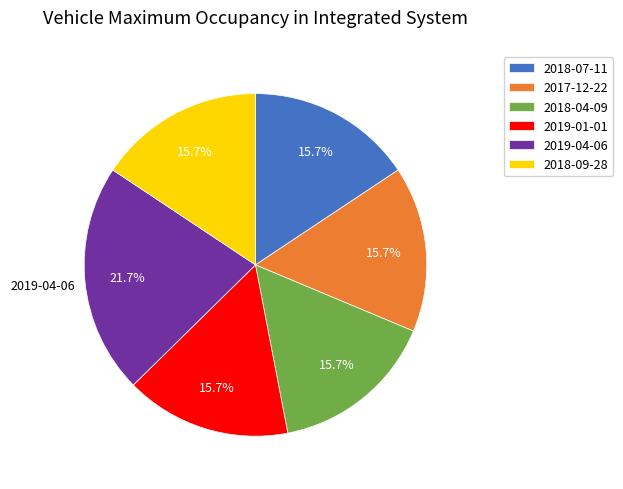

Does 2019-01-01 represent more than half of the total?

No